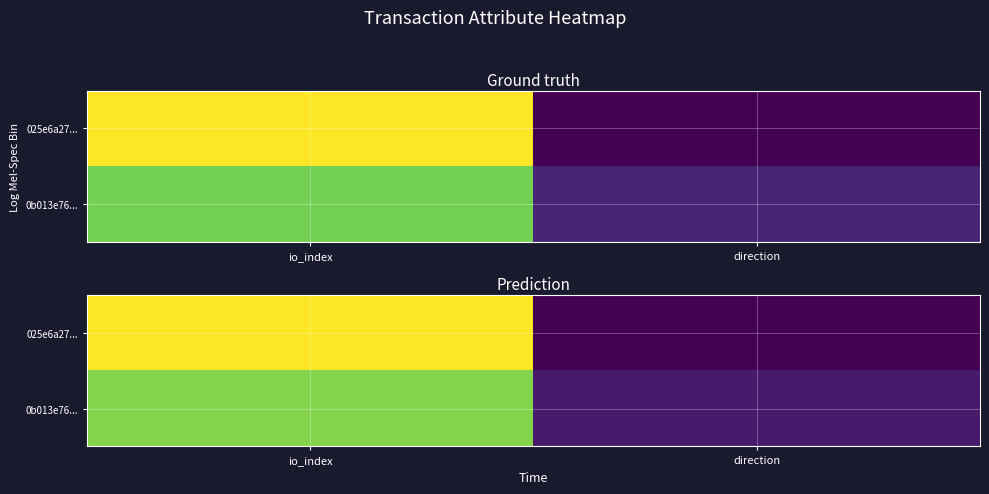

The 0b013e76... series shows 1.2 at direction. True or false?

True